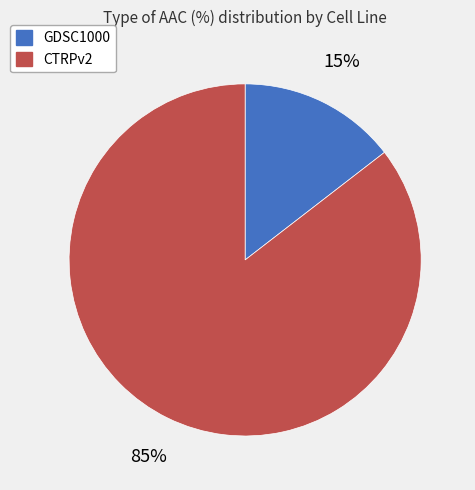

What is the majority slice?

CTRPv2